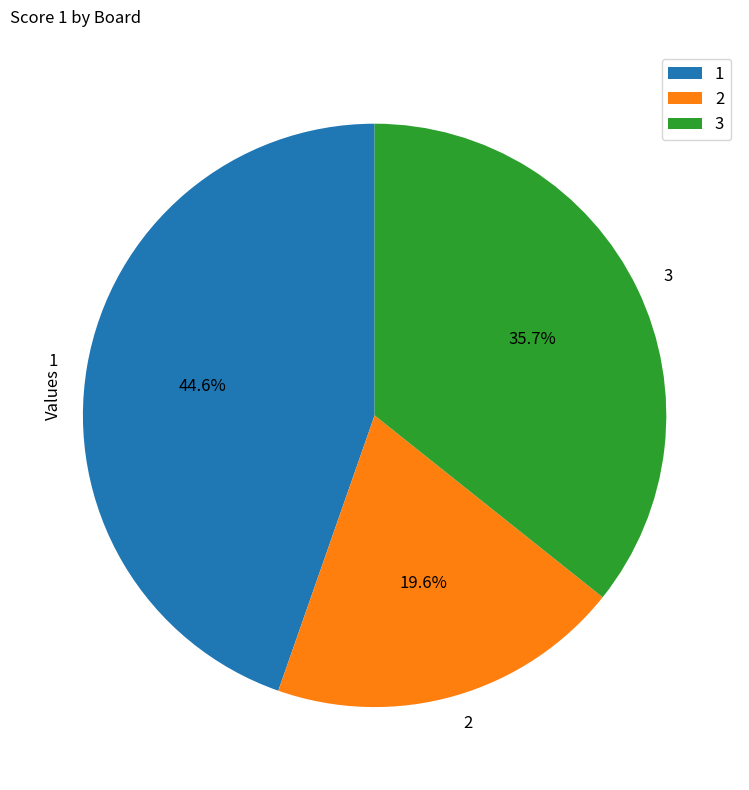

To the nearest percent, what is the combined percentage of 1 and 2?

64%